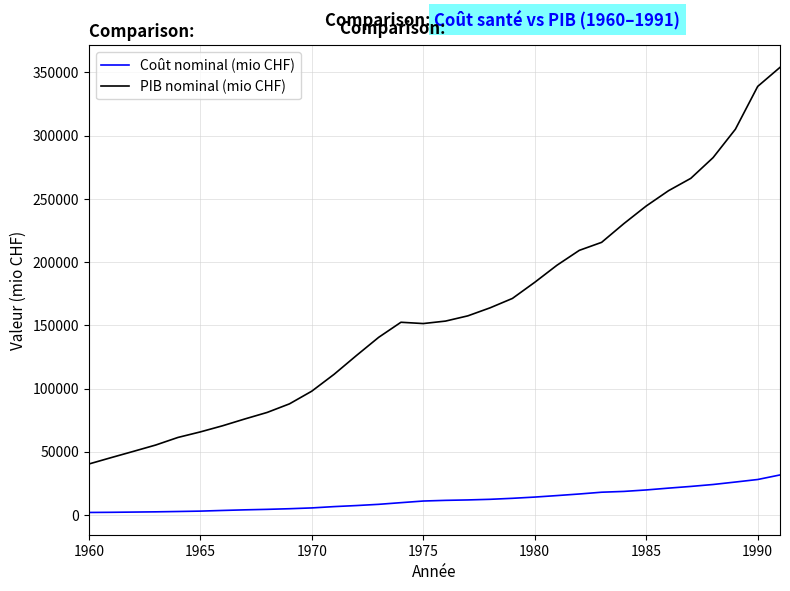

What is the difference between the maximum and minimum values in the Coût nominal (mio CHF) series?

29665.5